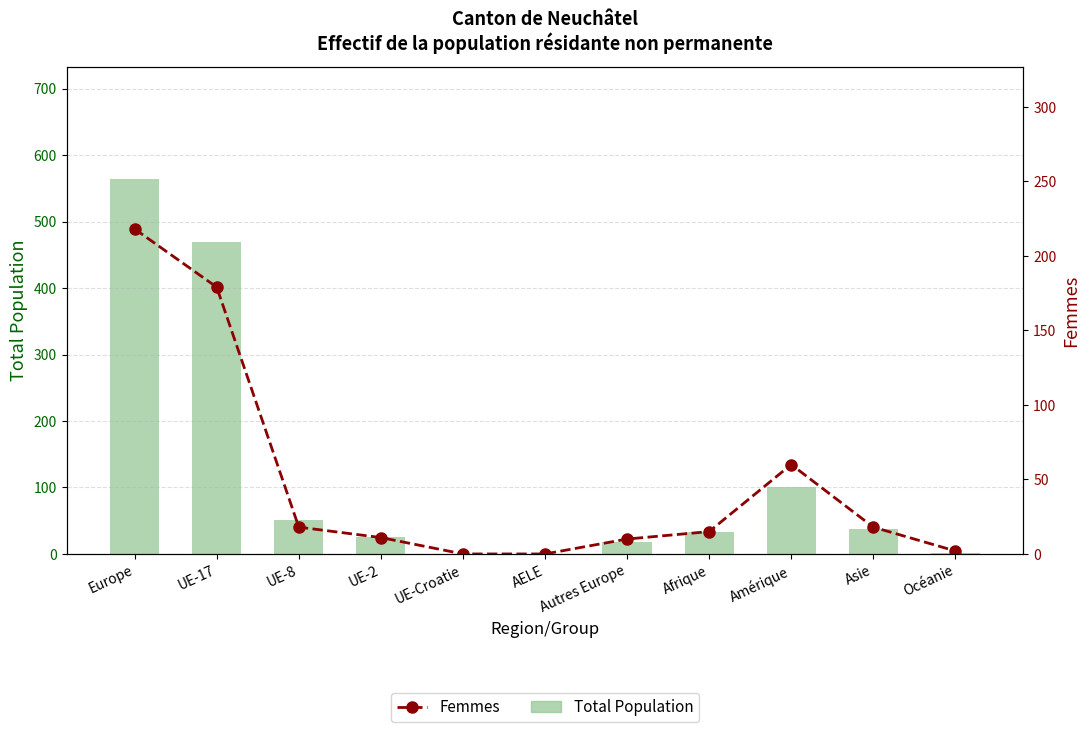

Reading right to left, what are all the values shown in this chart?

Total Population: Océanie=2	Asie=37	Amérique=101	Afrique=33	Autres Europe=18	AELE=0	UE-Croatie=0	UE-2=25	UE-8=51	UE-17=470	Europe=564
Femmes: Océanie=2	Asie=18	Amérique=60	Afrique=15	Autres Europe=10	AELE=0	UE-Croatie=0	UE-2=11	UE-8=18	UE-17=179	Europe=218